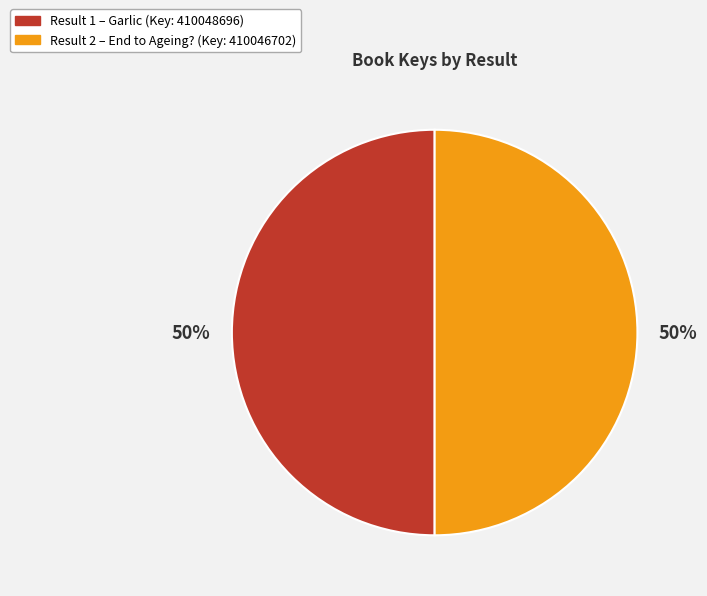

To the nearest percent, what is the average slice percentage?

50%